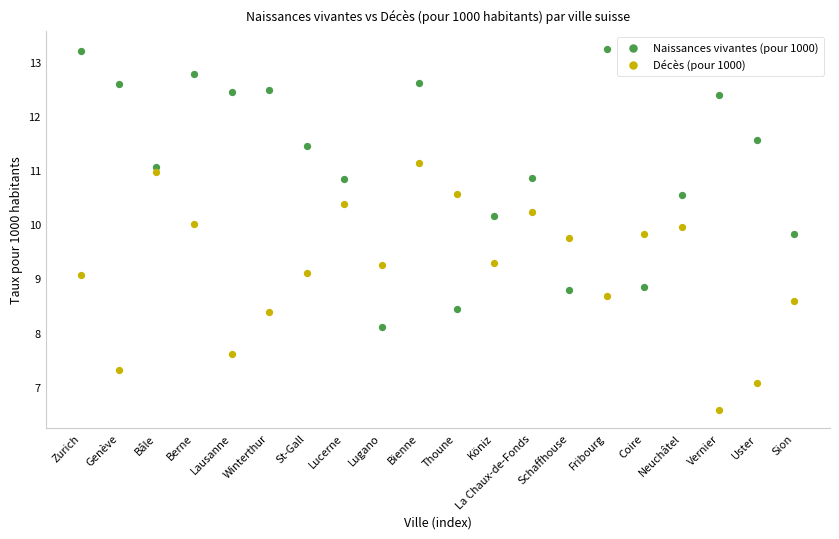

Which series has the largest Y range (max minus min)?

Naissances vivantes (pour 1000)